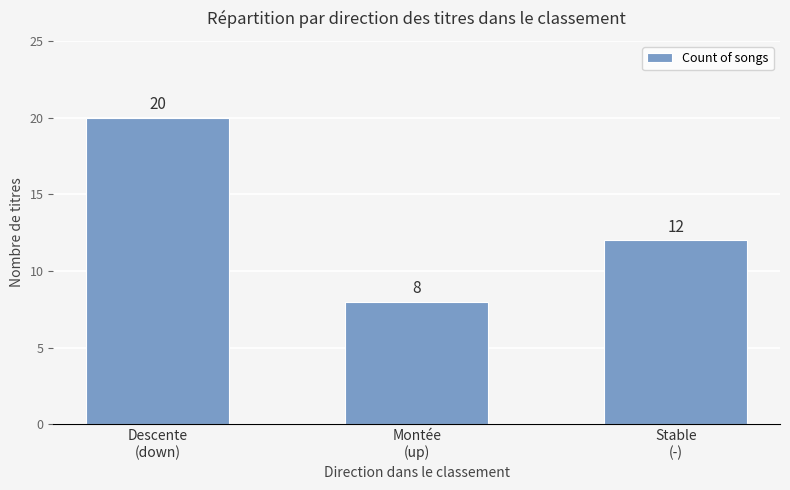

At which category does the chart reach its minimum across all series?

Montée
(up)